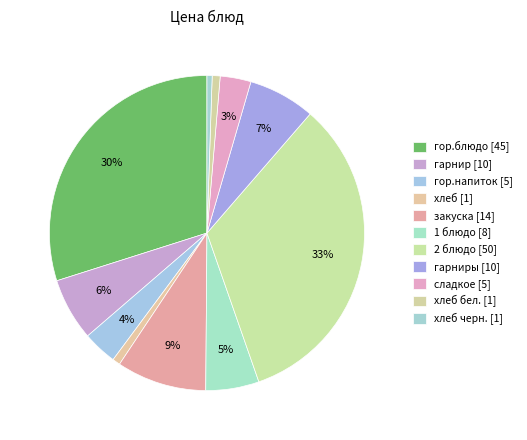

Count the number of slices in the pie.

11